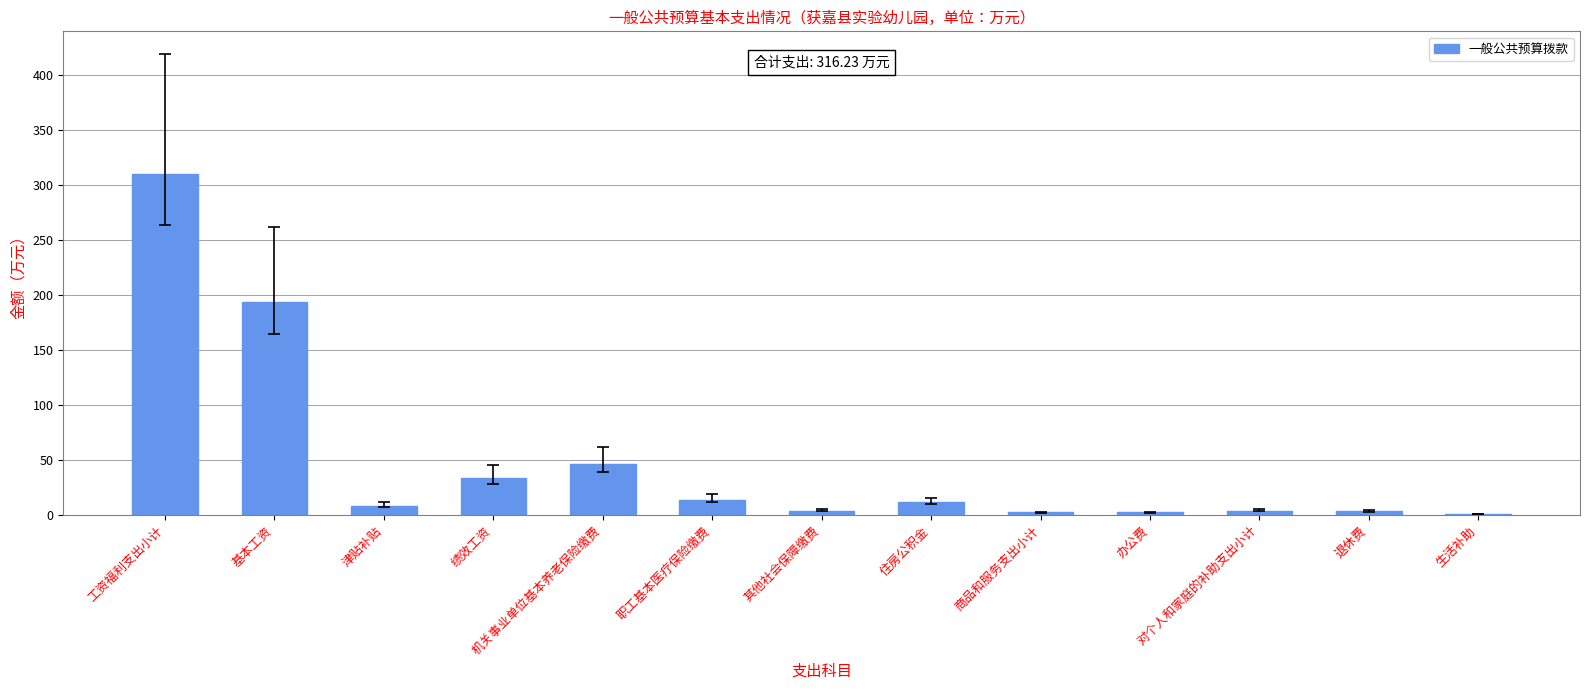

What is the greatest value displayed?

310.4